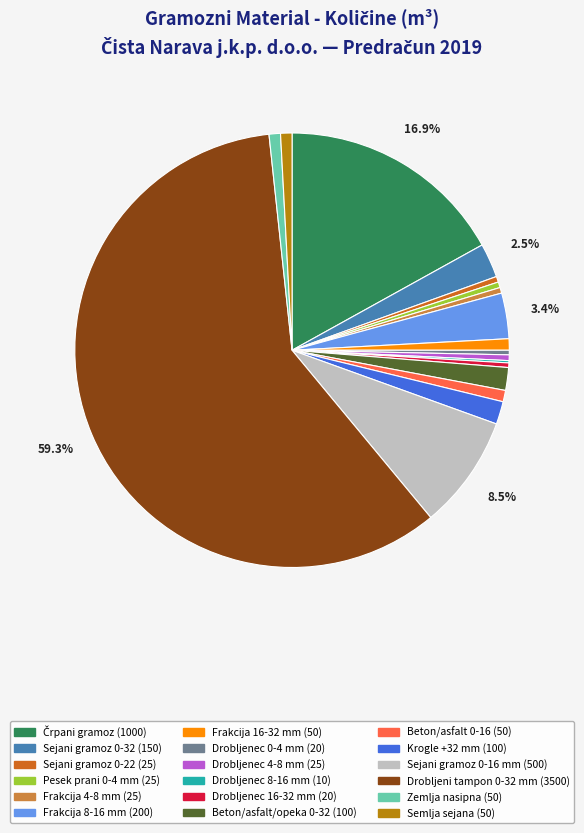

True or false: Zemlja nasipna accounts for 11% of the total.

False